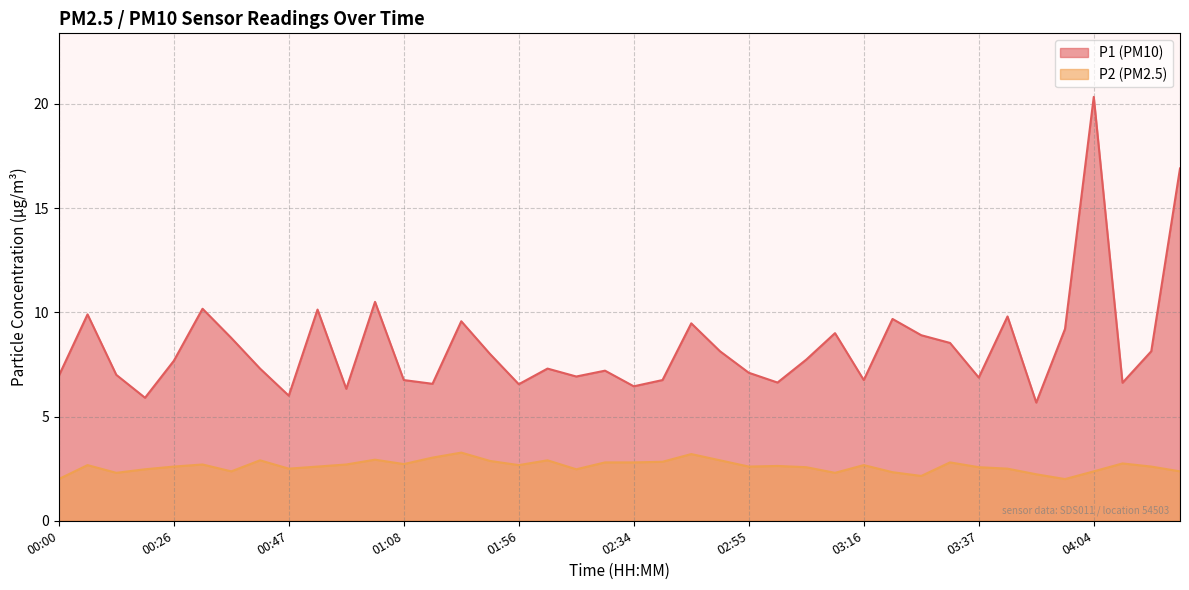

Which has a higher value, 02:39 or 00:57?

02:39